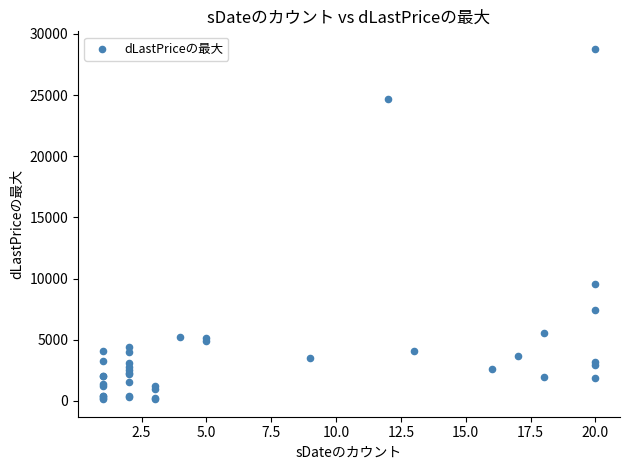

What Y value in the scatter plot is closest to 14455?

9534.0